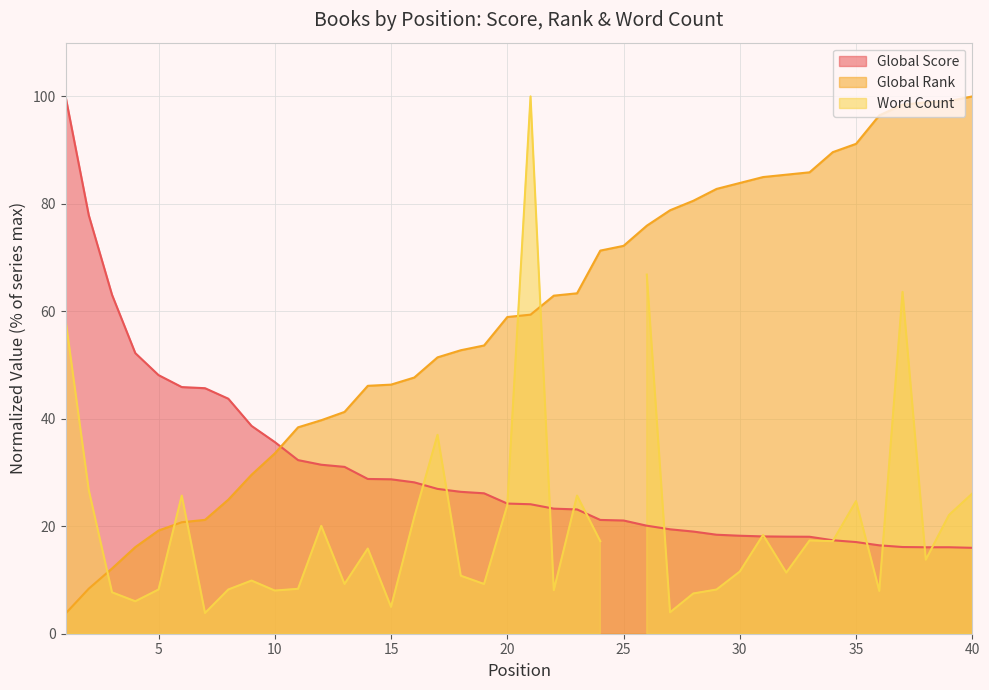

True or false: Global Score and Global Rank intersect in this chart.

True